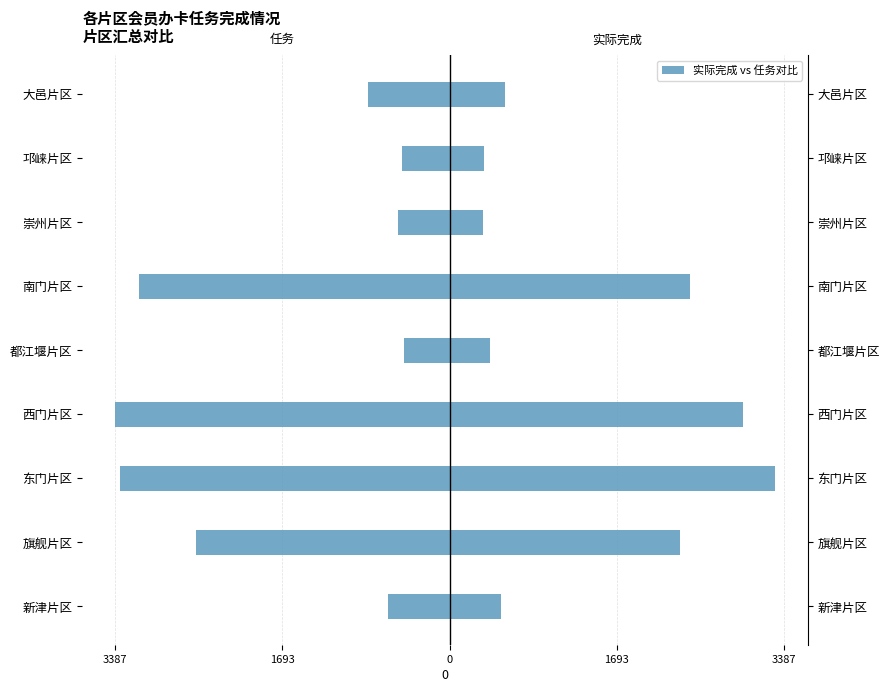

Reading left to right, list all the values displayed in this chart.

会员办卡任务: -621	-2566	-3335	-3387	-466	-3146	-527	-484	-822
实际完成: 526	2338	3295	2973	411	2440	338	351	559